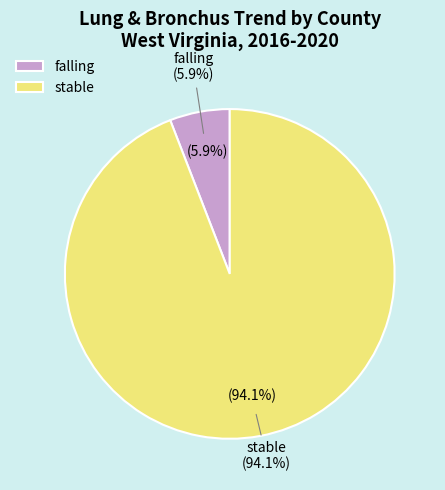

Is there a majority slice in this chart?

Yes